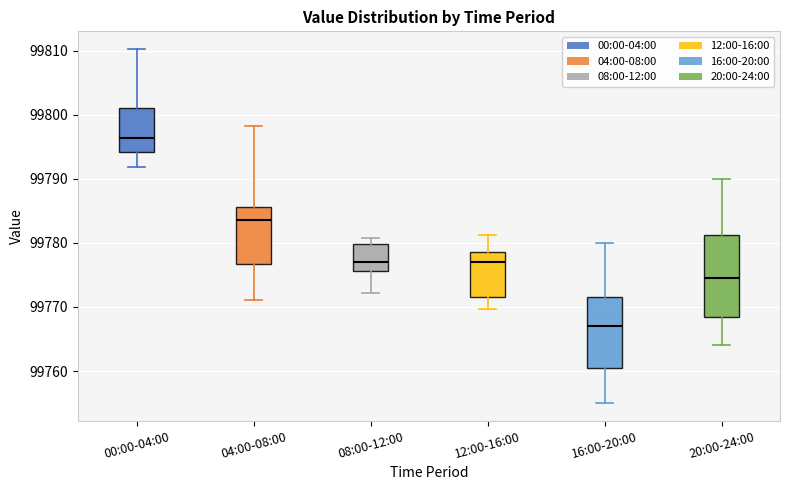

Reading left to right, transcribe this box plot: for each box, give where its median line is, the range the box spans, and where its two whiskers end, as read against the y-axis. The values are not printed on the chart, so give them approximately, as read against the axis.

00:00-04:00: median 99796, box 99794 to 99801, whiskers 99792 to 99810
04:00-08:00: median 99784, box 99777 to 99786, whiskers 99771 to 99798
08:00-12:00: median 99777, box 99776 to 99780, whiskers 99772 to 99781
12:00-16:00: median 99777, box 99772 to 99779, whiskers 99770 to 99781
16:00-20:00: median 99767, box 99761 to 99772, whiskers 99755 to 99780
20:00-24:00: median 99775, box 99769 to 99781, whiskers 99764 to 99790